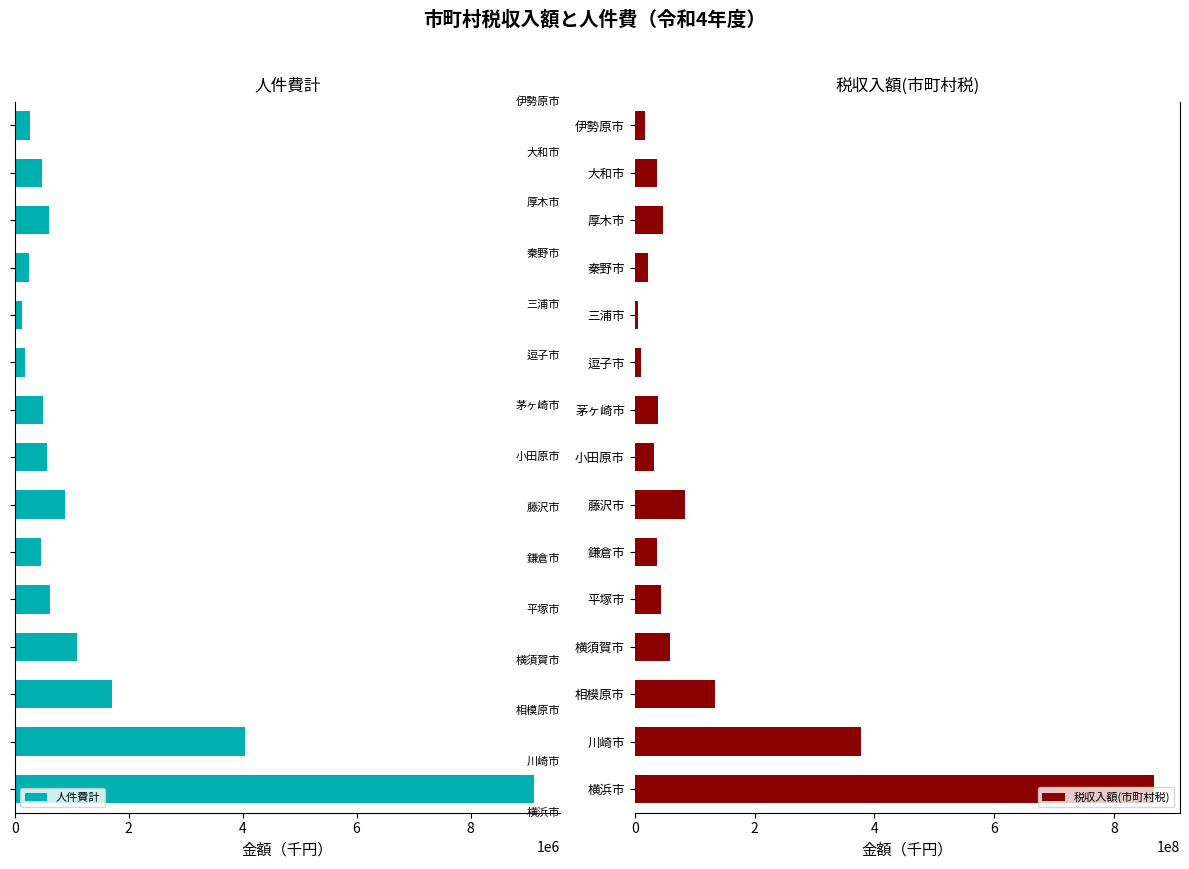

What is the difference between the second highest and second lowest values in the 人件費計 series?

3868158